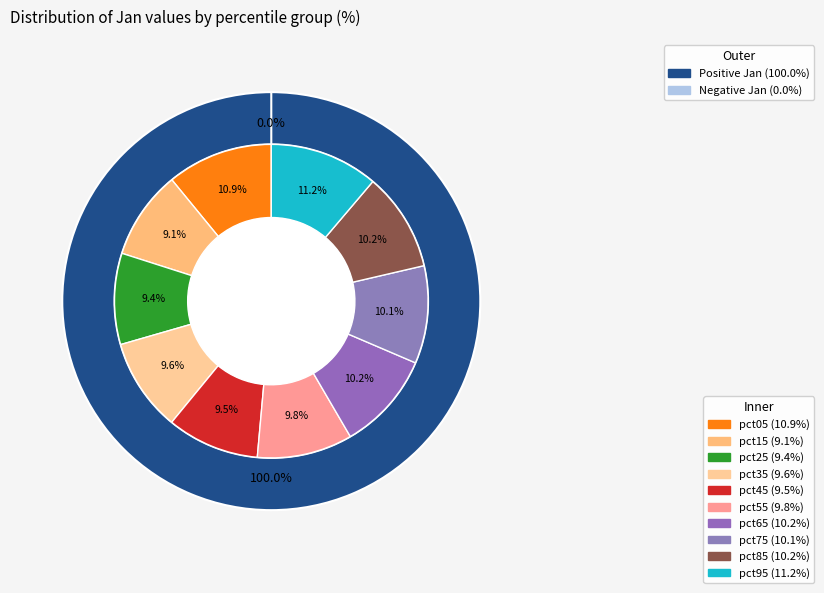

Does pct35 represent more than half of the total?

No